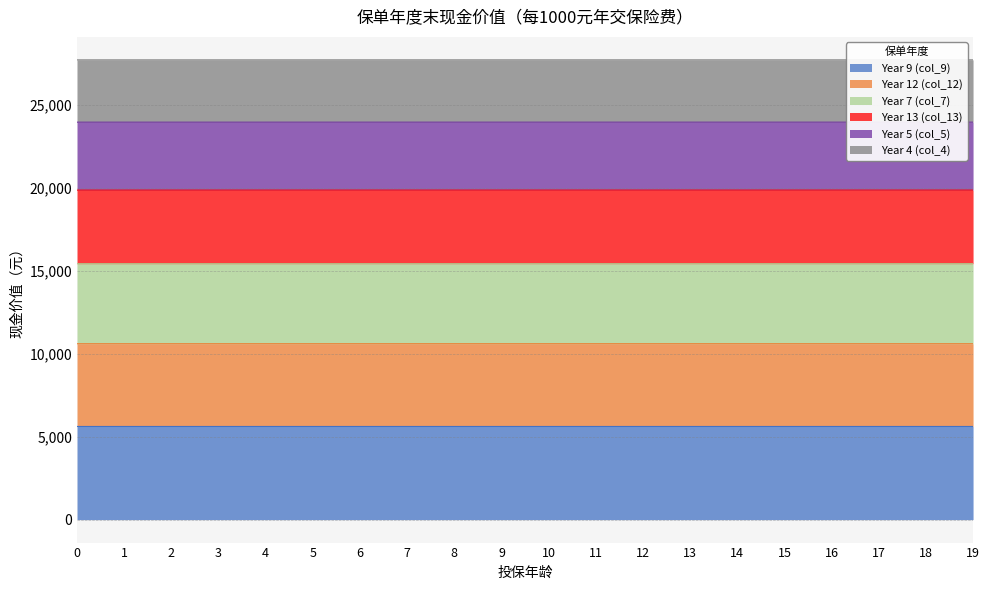

What is the total value across all series at 18?

27740.6